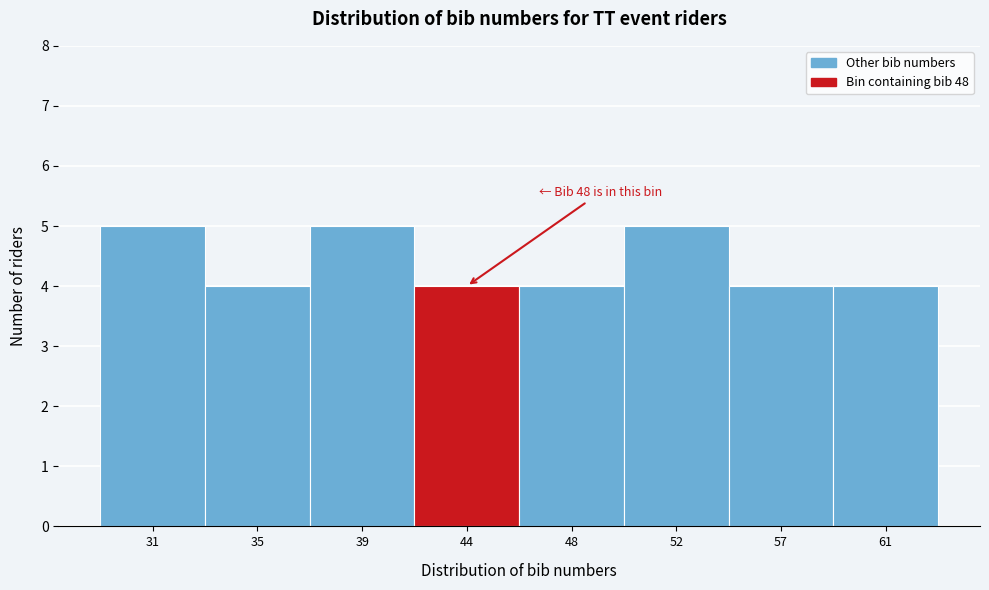

Reading left to right, extract all data points from this chart.

5	4	5	4	4	5	4	4